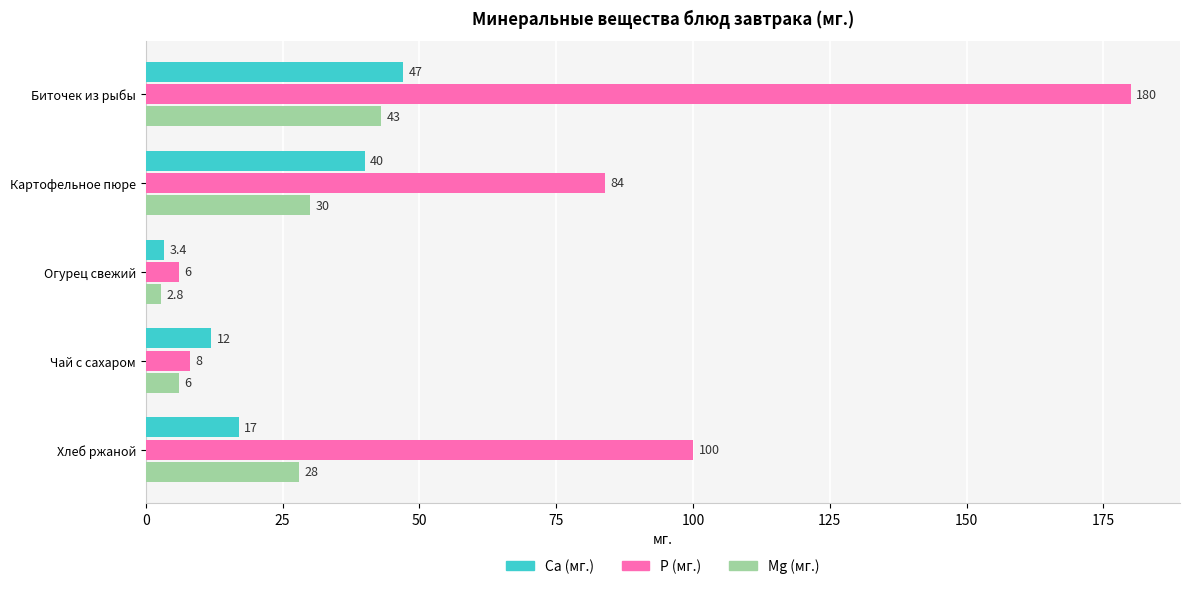

Where is Ca (мг.) nearest to the value 25?

Хлеб ржаной